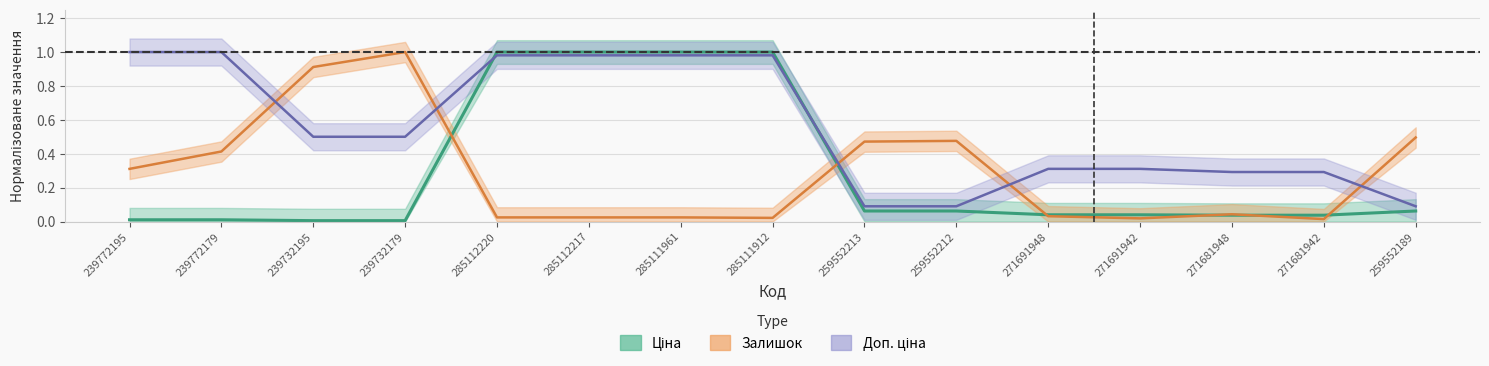

Does the chart display data point markers on the line(s)?

No